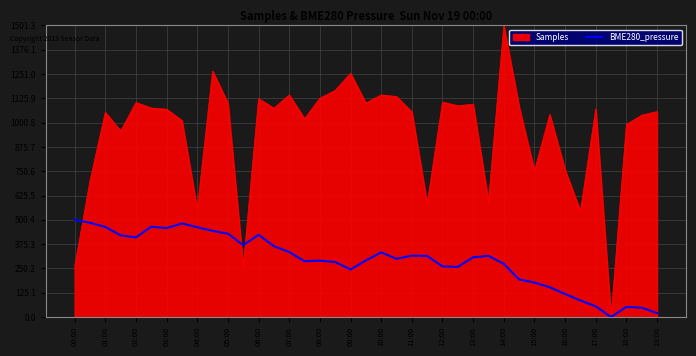

Which series has the largest range (max minus min)?

Samples